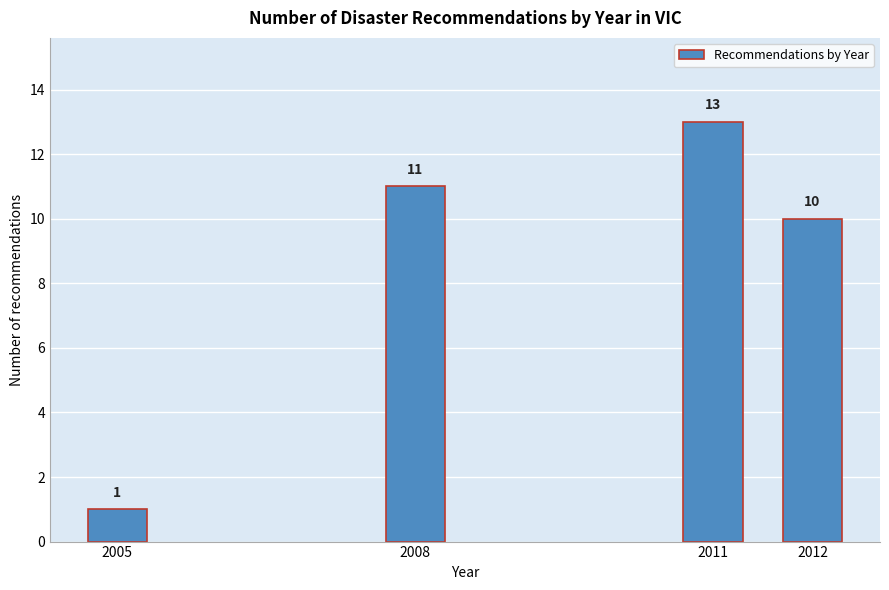

Reading left to right, list all the values displayed in this chart.

1	11	13	10